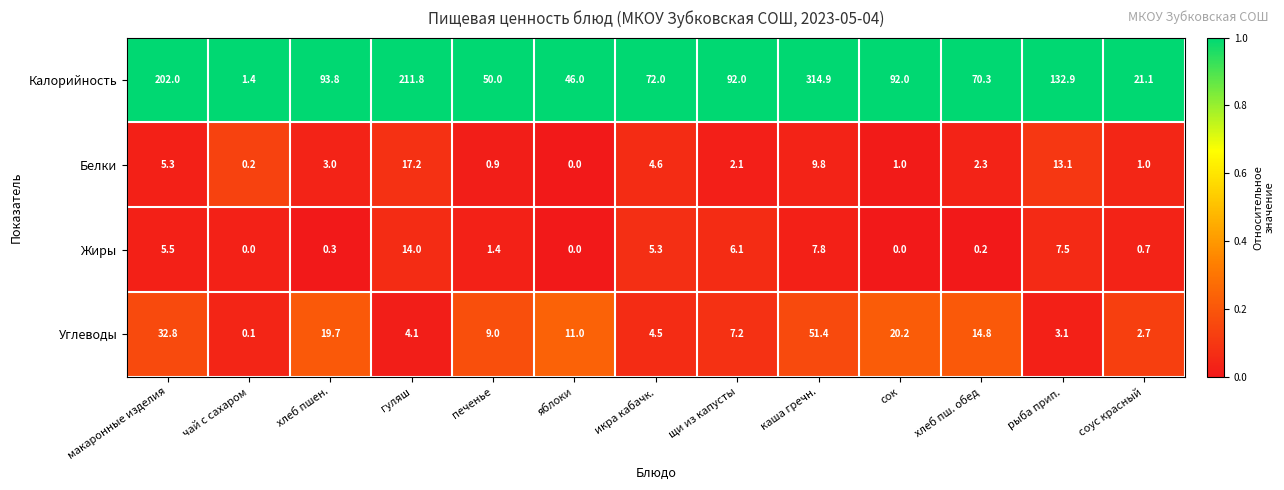

True or false: Калорийность has a value of 93.8 at хлеб пшен..

True